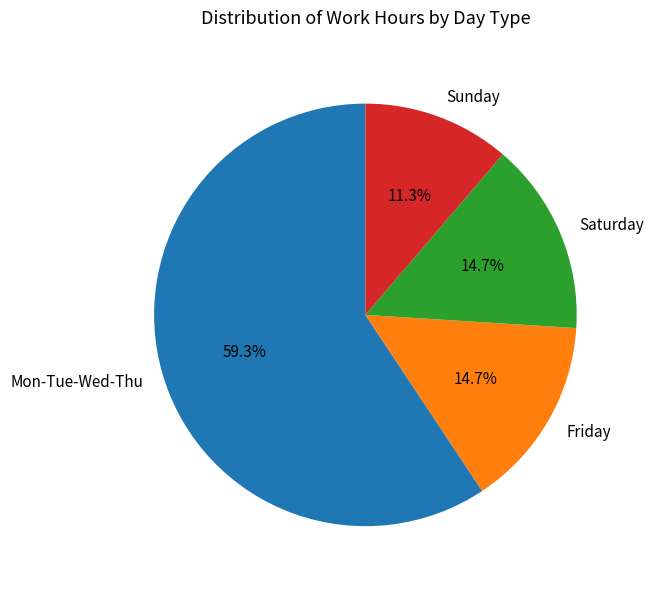

Between Sunday and Saturday, which is larger?

Saturday